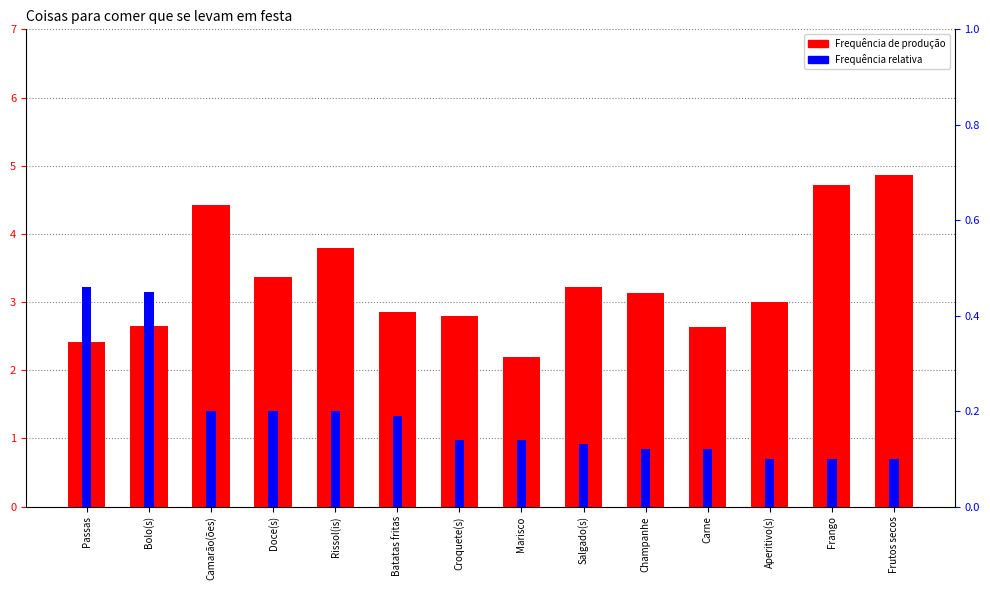

Does the chart contain stacked bars?

No